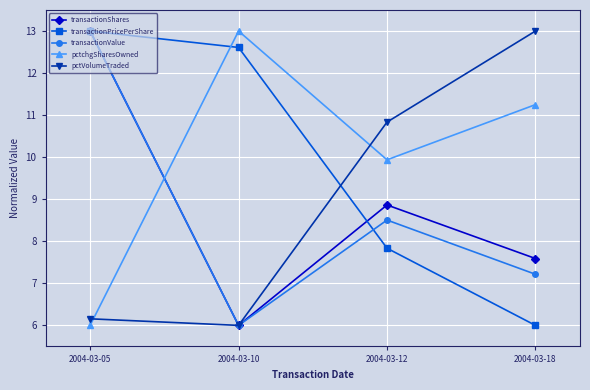

What is the value of the transactionShares point at the 2nd from the left?

6.0